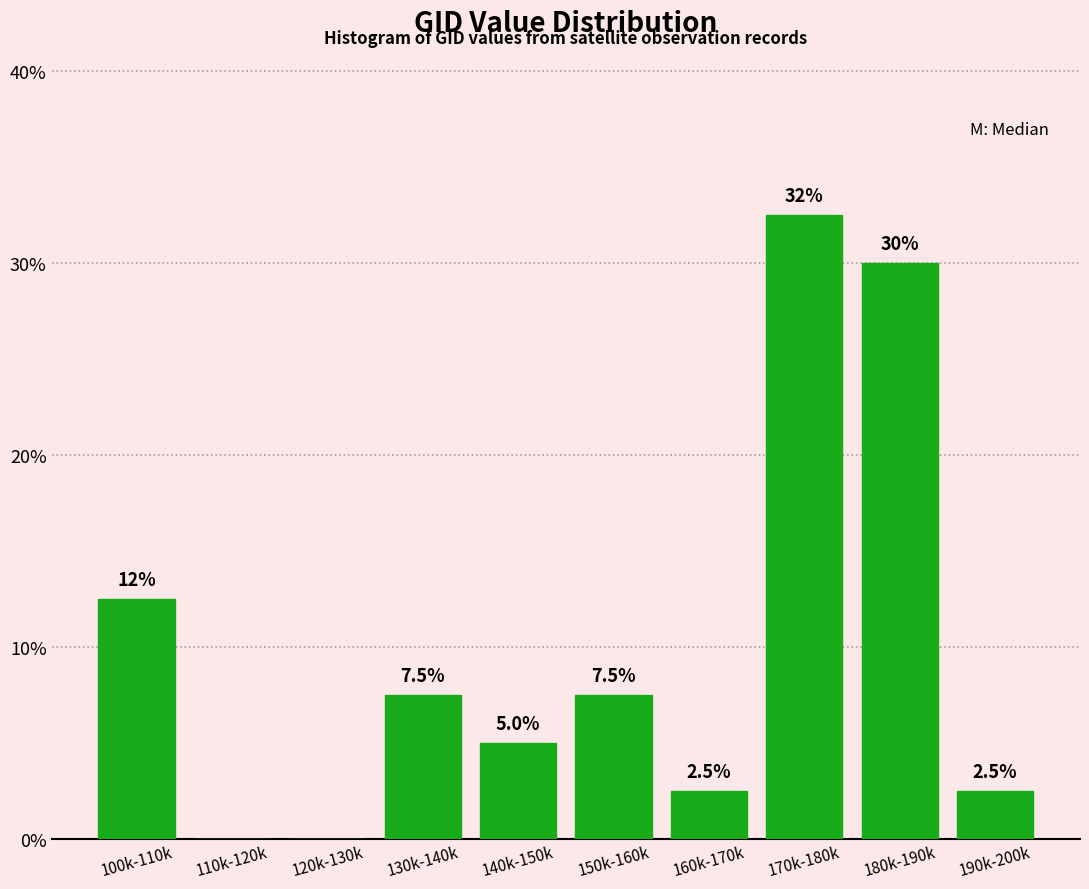

Reading right to left, what are all the values shown in this chart?

190k-200k=2.5	180k-190k=30.0	170k-180k=32.5	160k-170k=2.5	150k-160k=7.5	140k-150k=5.0	130k-140k=7.5	120k-130k=0.0	110k-120k=0.0	100k-110k=12.5